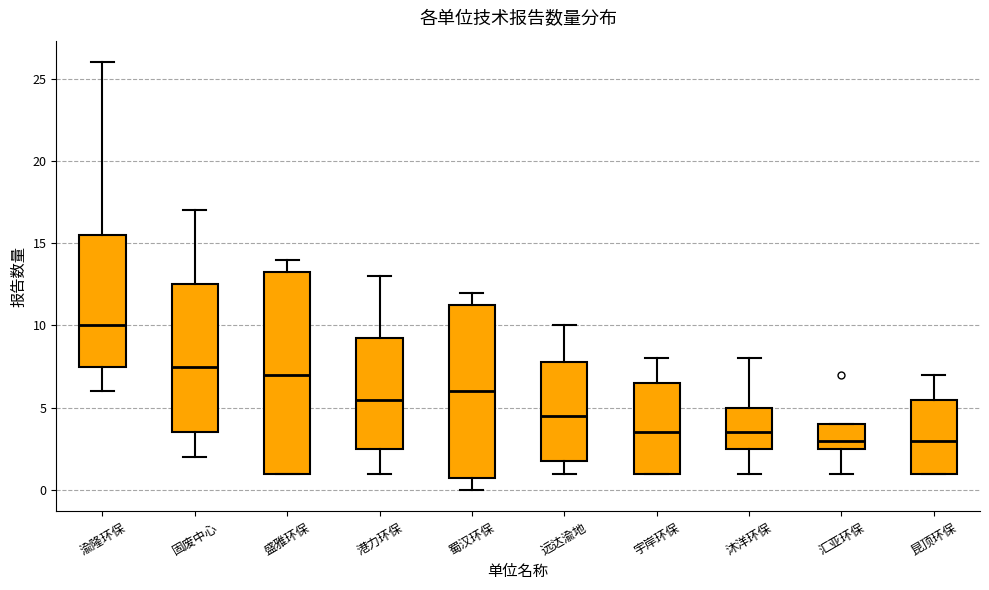

Reading left to right, read every box against the y-axis: the position of its median line, the range the box covers, and the ends of its whiskers. The values are not printed on the chart, so give them approximately, as read against the axis.

渝隆环保: median 10.0, box 7.5 to 15.5, whiskers 6.0 to 26.0
固废中心: median 7.5, box 3.5 to 12.5, whiskers 2.0 to 17.0
盛雅环保: median 7.0, box 1.0 to 13.5, whiskers 1.0 to 14.0
港力环保: median 5.5, box 2.5 to 9.5, whiskers 1.0 to 13.0
蜀汉环保: median 6.0, box 1.0 to 11.5, whiskers 0.0 to 12.0
远达渝地: median 4.5, box 2.0 to 8.0, whiskers 1.0 to 10.0
宇岸环保: median 3.5, box 1.0 to 6.5, whiskers 1.0 to 8.0
沐洋环保: median 3.5, box 2.5 to 5.0, whiskers 1.0 to 8.0
汇亚环保: median 3.0, box 2.5 to 4.0, whiskers 1.0 to 4.0
昆顶环保: median 3.0, box 1.0 to 5.5, whiskers 1.0 to 7.0